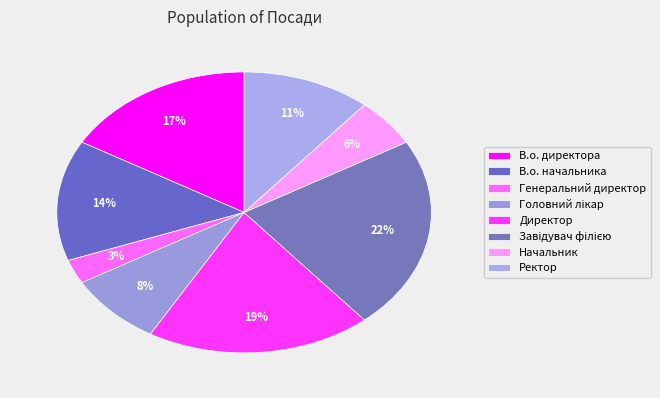

Does В.о. начальника account for over 50% of the chart?

No